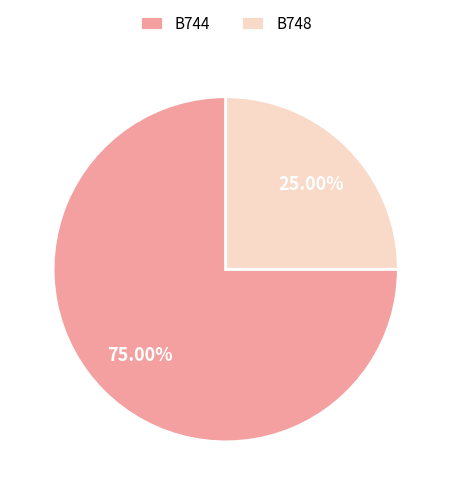

What percentage do B748 and B744 together represent?

100.0%